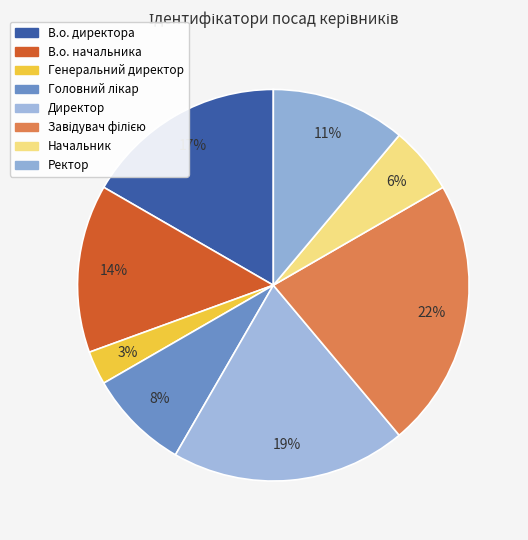

Count the number of slices in the pie.

8